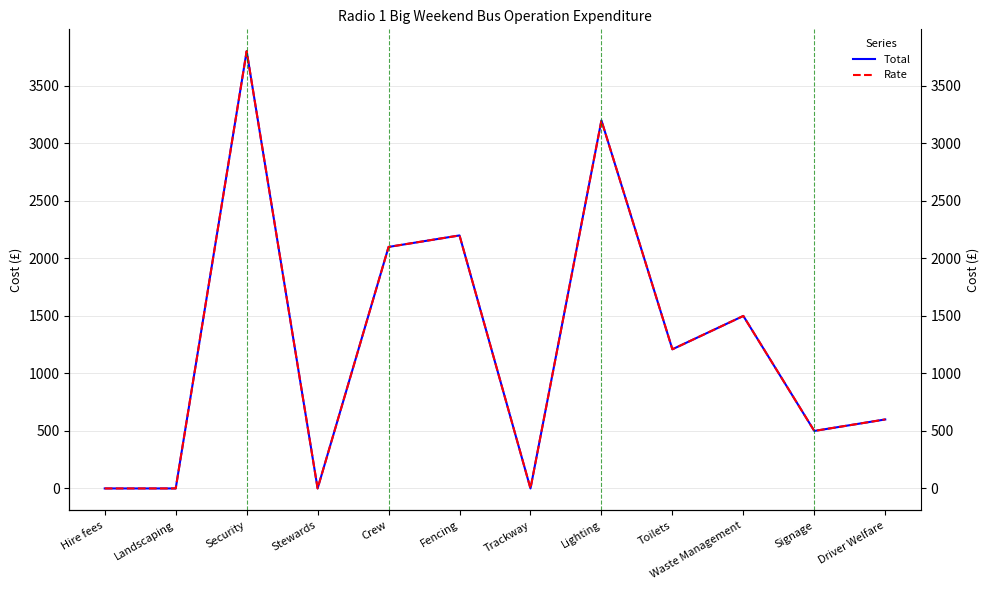

Rank the series by their maximum value, from highest to lowest.

Total, Rate